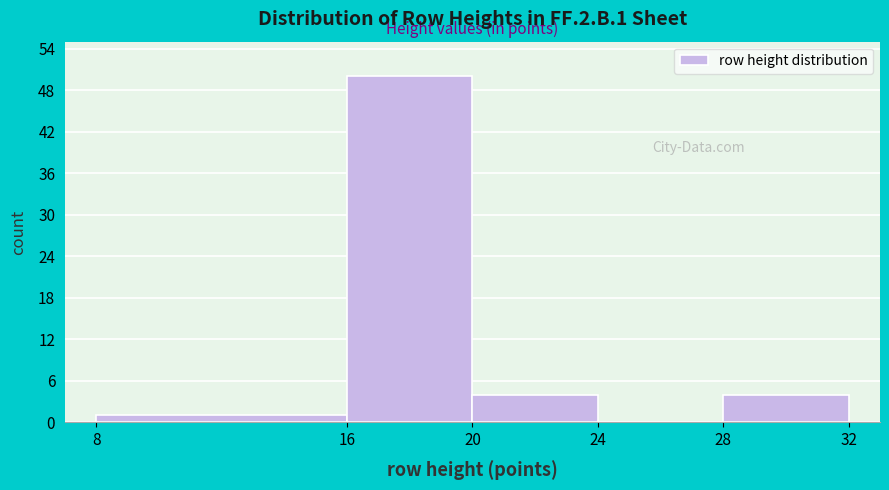

What is the height of the bar covering 20 to 24 on the x-axis? The values are not printed on the chart, so give them approximately, as read against the axis.

4